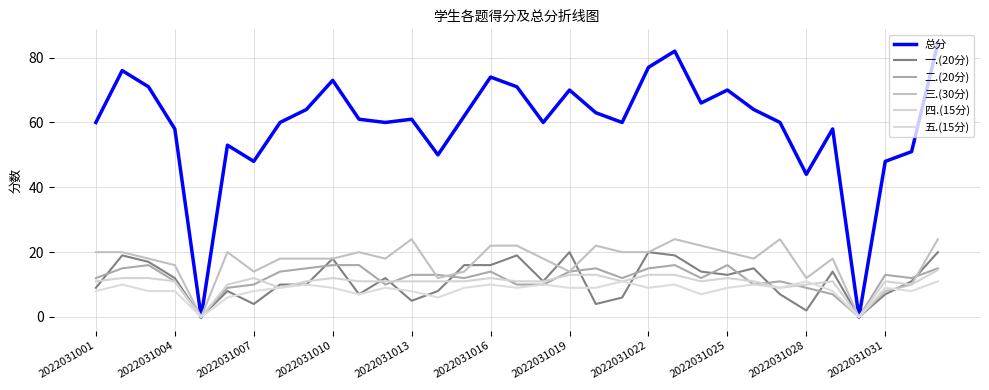

Is this an area chart (filled region under the line)?

No